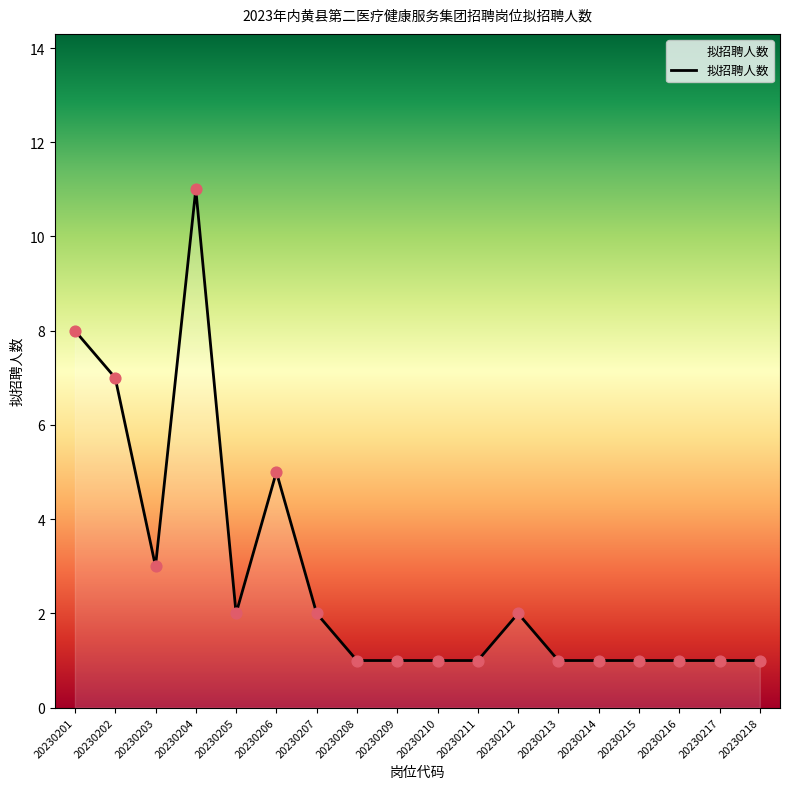

Between 20230206 and 20230213, which is larger?

20230206